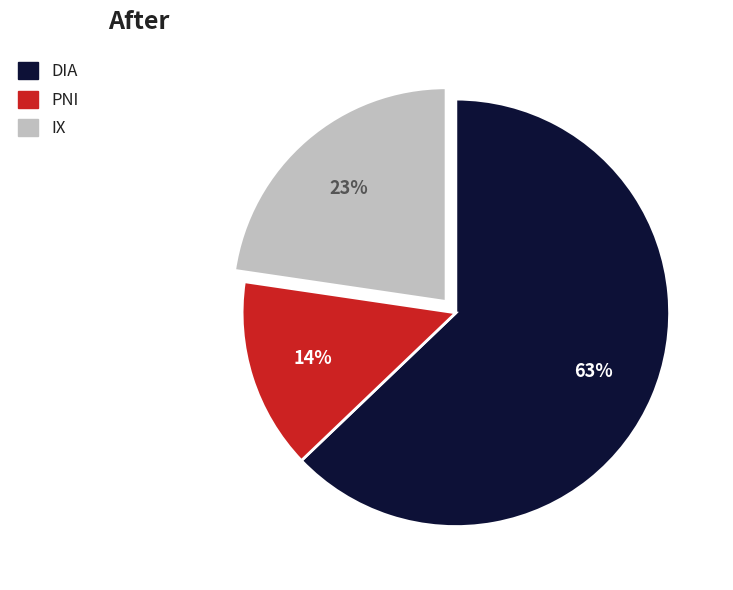

How many slices are in this pie chart?

3